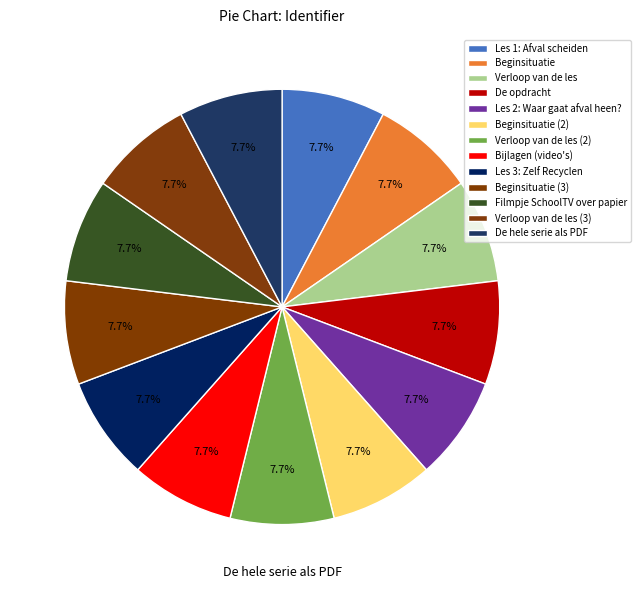

To the nearest percent, what is the average slice percentage?

8%